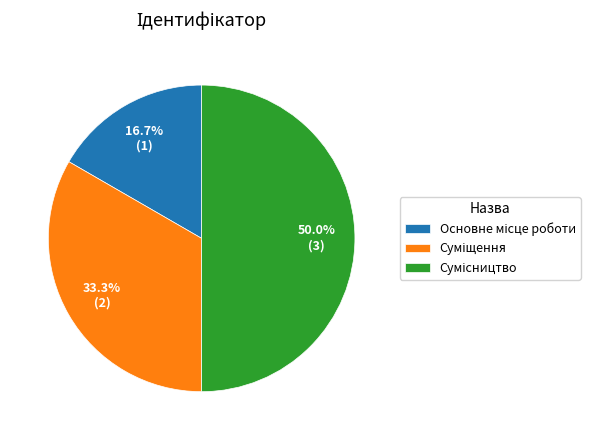

Count the number of slices in the pie.

3